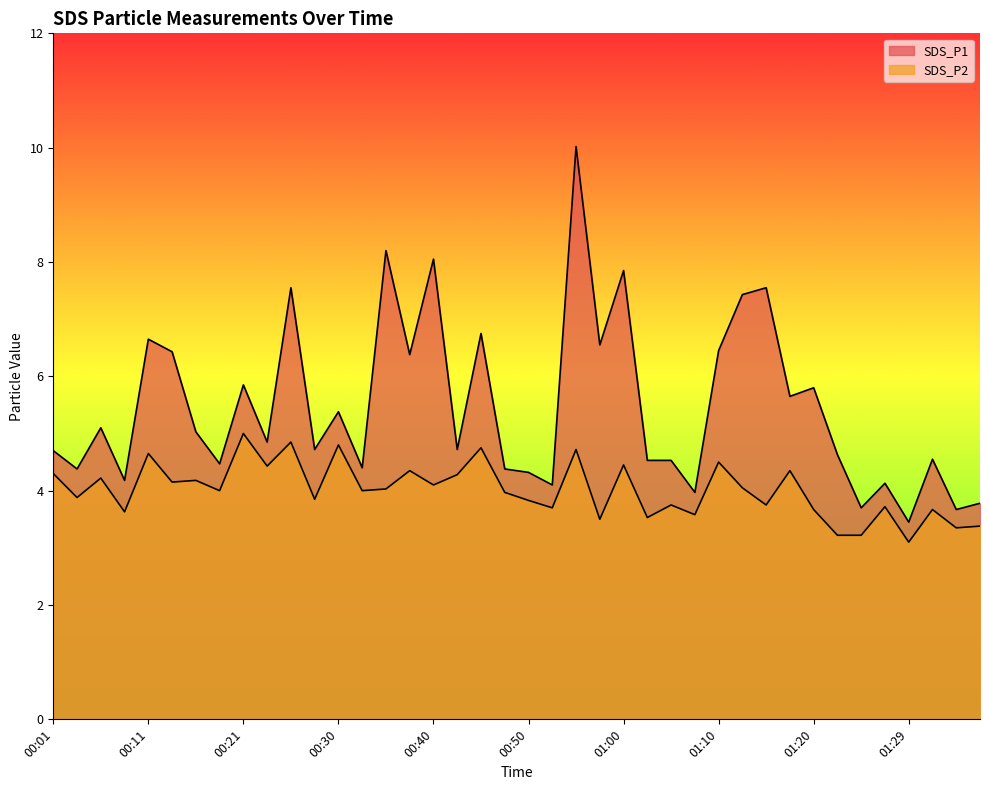

Which has a higher value, 00:30 or 00:50?

00:30